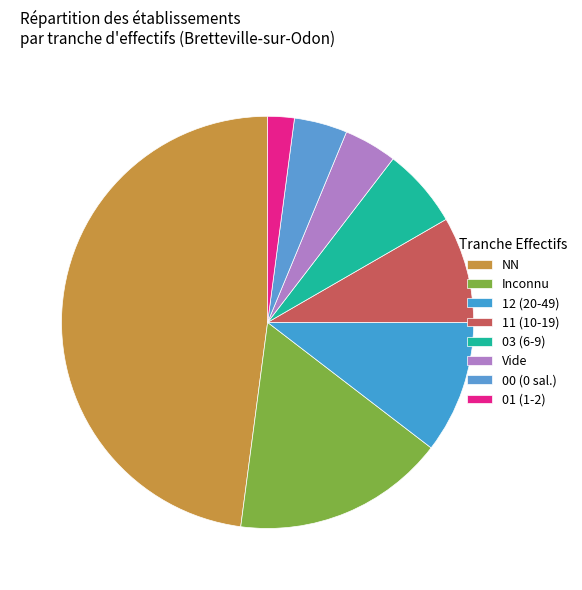

How many slices are in this pie chart?

8